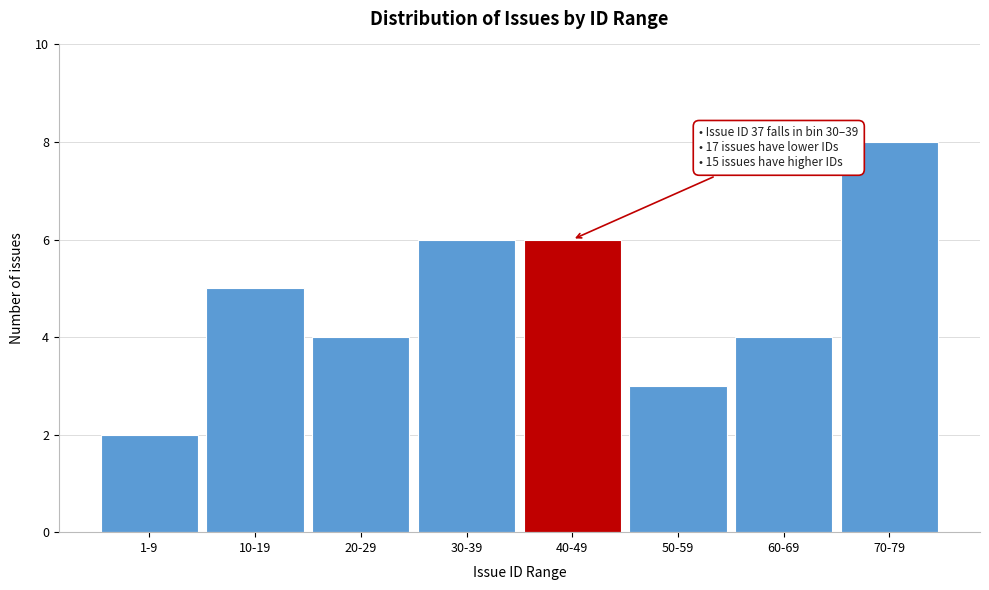

Reading right to left, transcribe all the data shown in this chart.

70-79=8	60-69=4	50-59=3	40-49=6	30-39=6	20-29=4	10-19=5	1-9=2